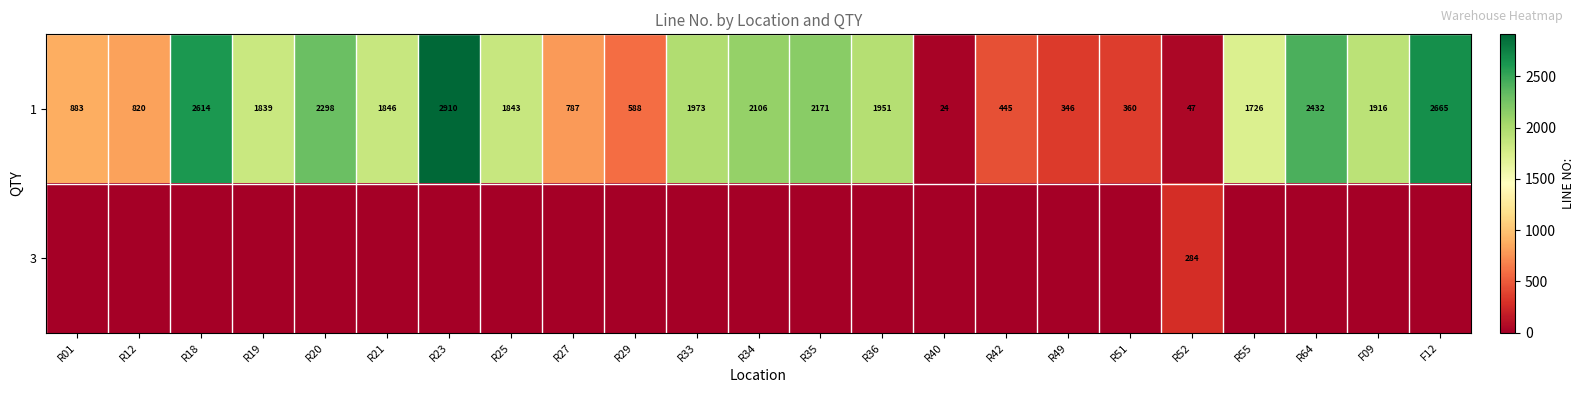

What is the maximum value for 1?

2910